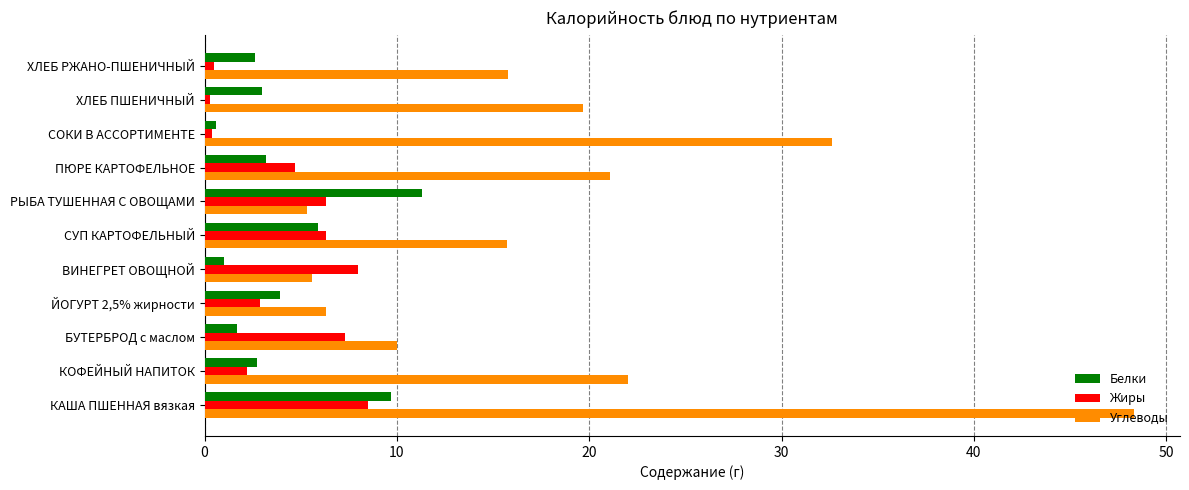

Which label corresponds to the largest value in the chart?

КАША ПШЕННАЯ вязкая